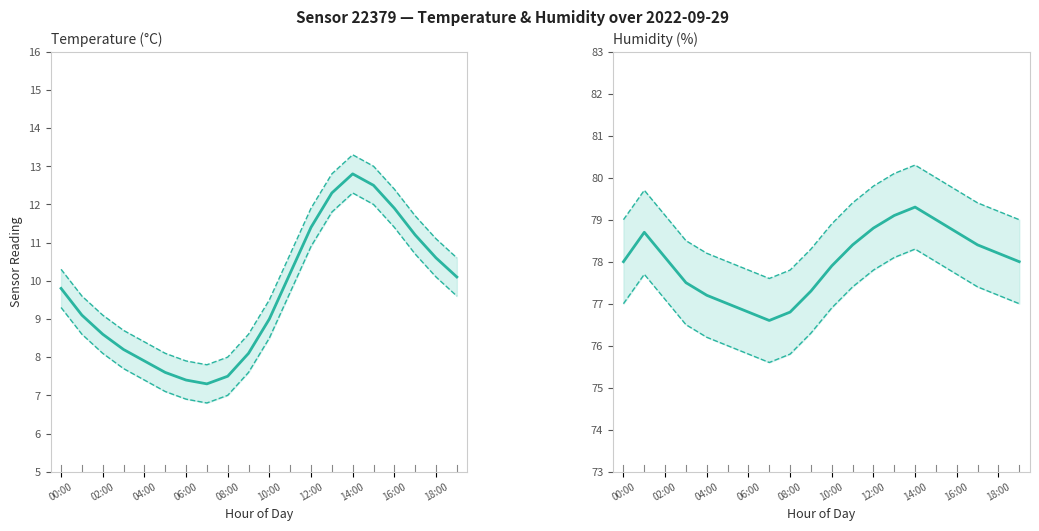

Between 16:00 and 17, which series saw the biggest shift?

temperature